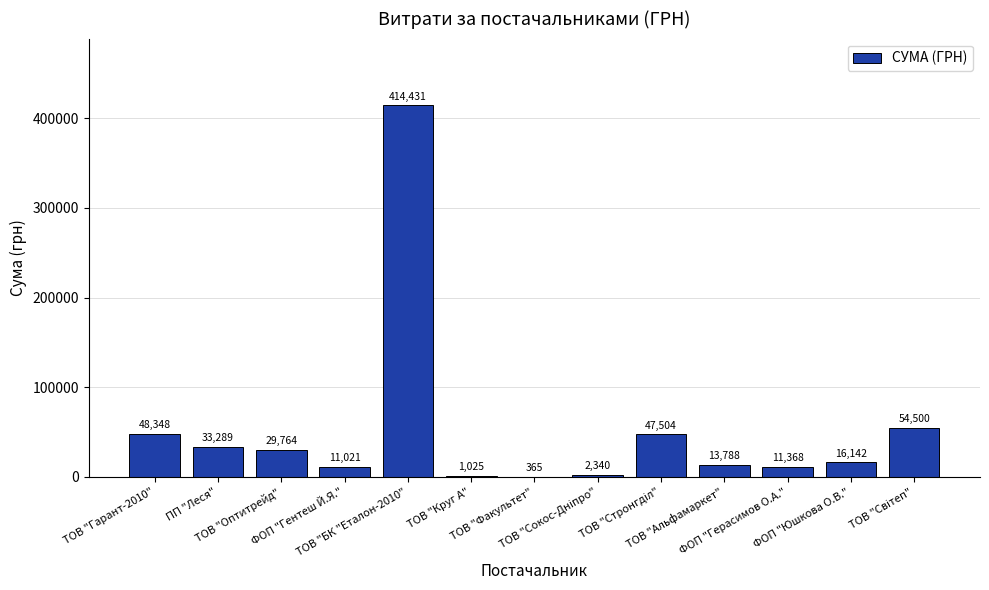

What is the greatest value displayed?

414430.6